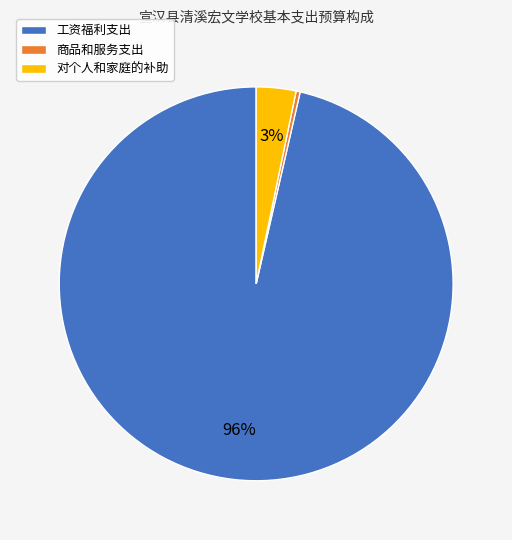

True or false: 对个人和家庭的补助 accounts for 14% of the total.

False